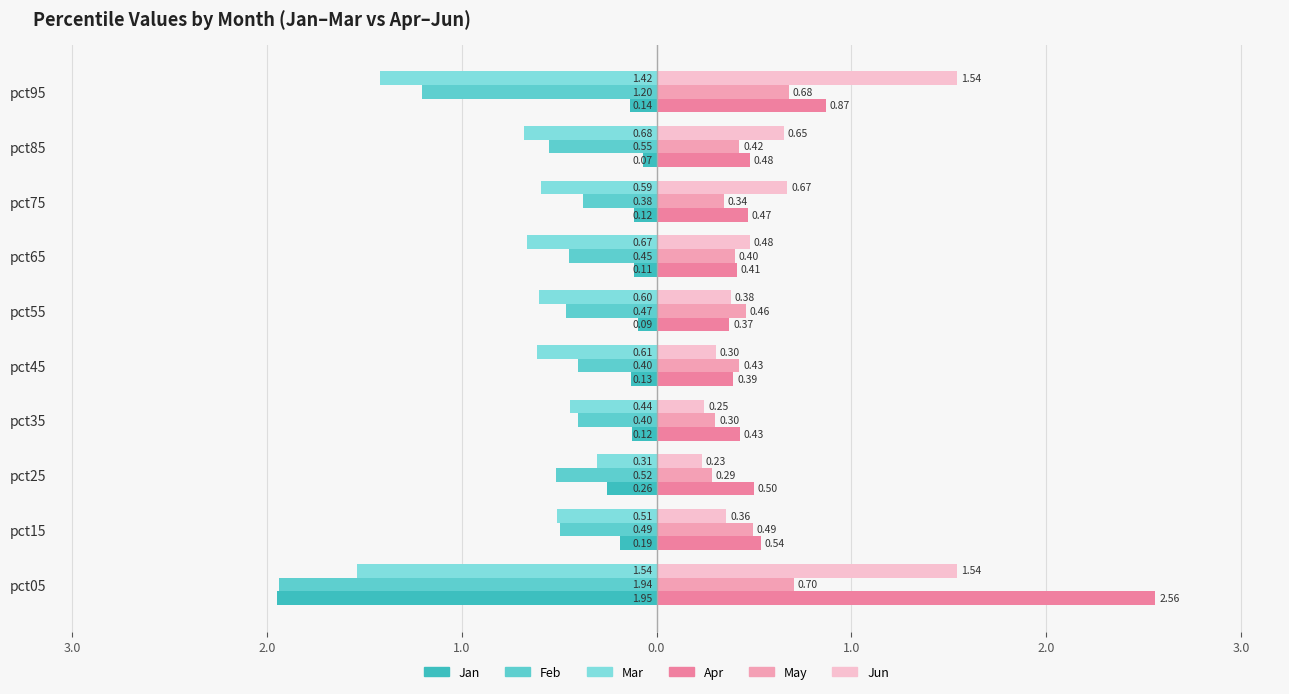

Rank the series by their maximum value, from highest to lowest.

Apr, Jun, May, Jan, Mar, Feb